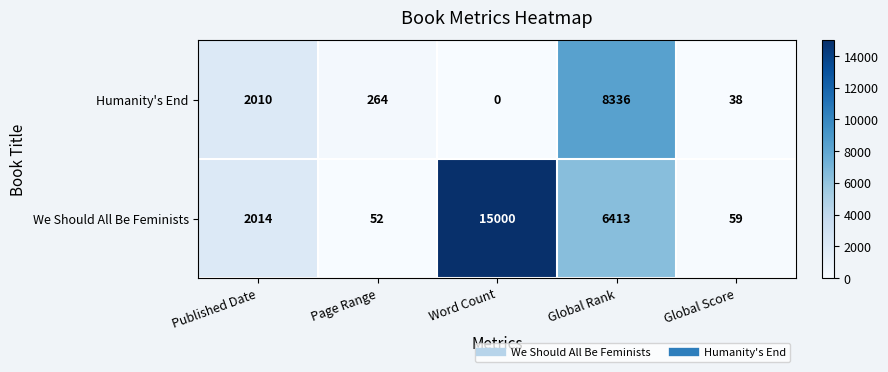

What is the difference between the Humanity's End values at Page Range and Word Count?

264